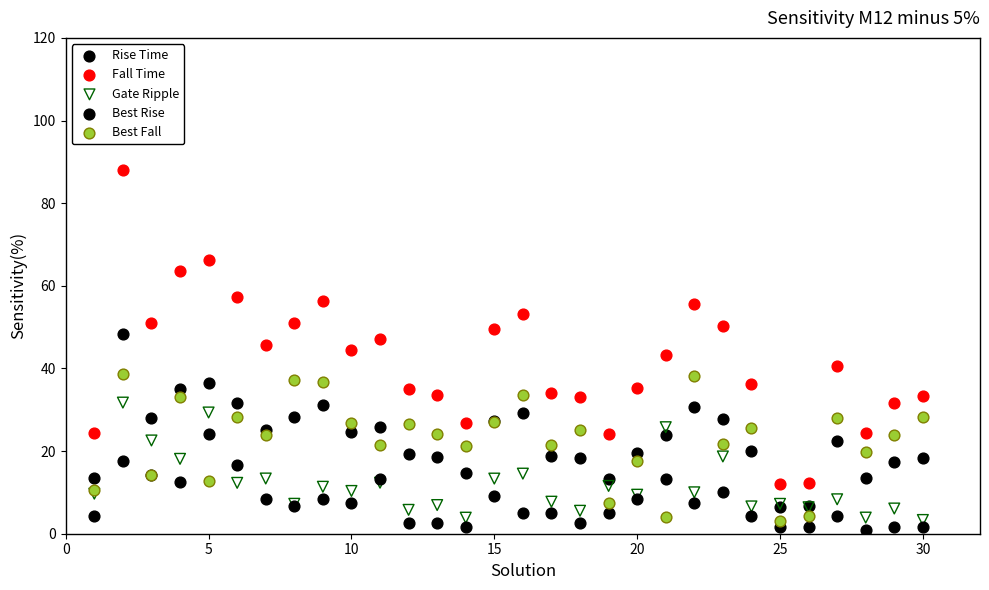

Which series has the widest spread of Y values?

Fall Time